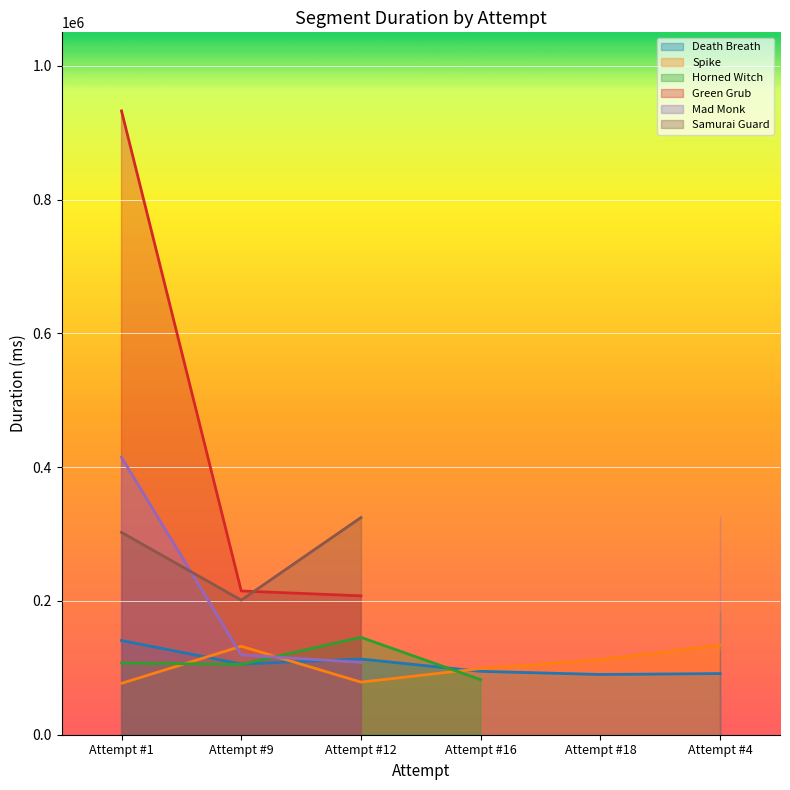

Rank the categories by Spike value from highest to lowest.

Attempt #4, Attempt #9, Attempt #18, Attempt #16, Attempt #12, Attempt #1